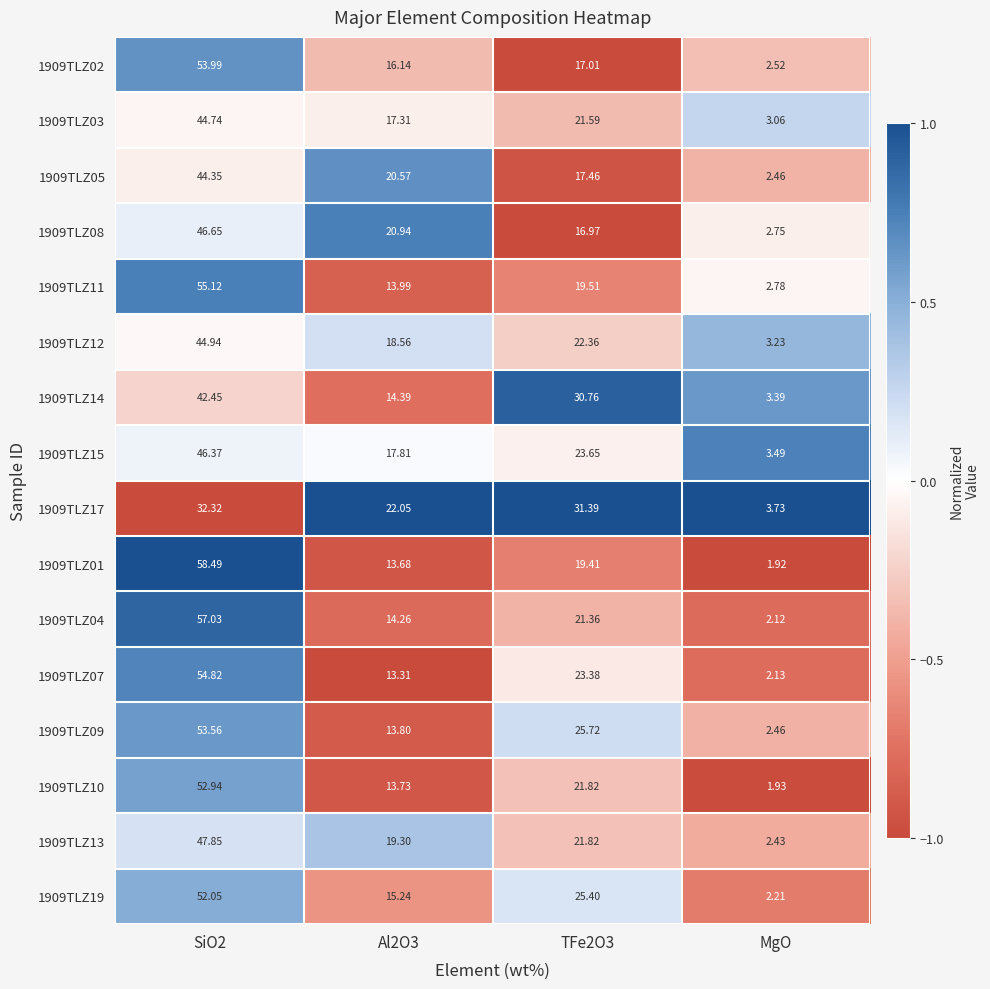

What is the maximum value shown in the chart?

58.5